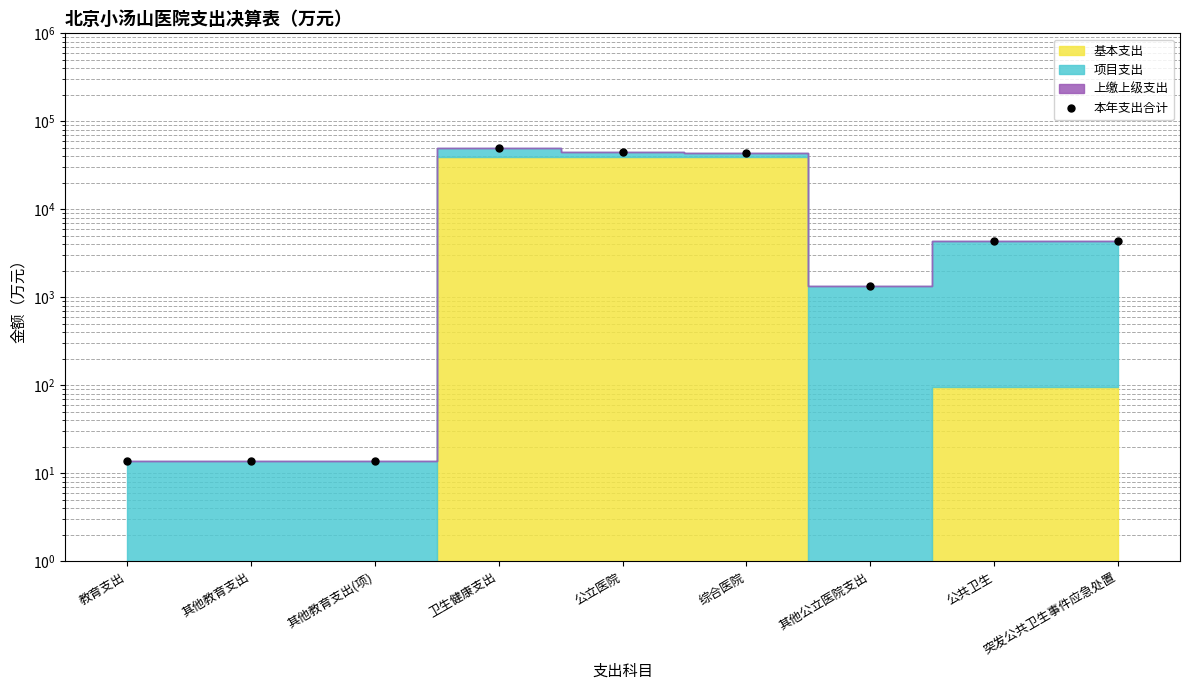

At which category does the data reach its first local valley?

其他公立医院支出